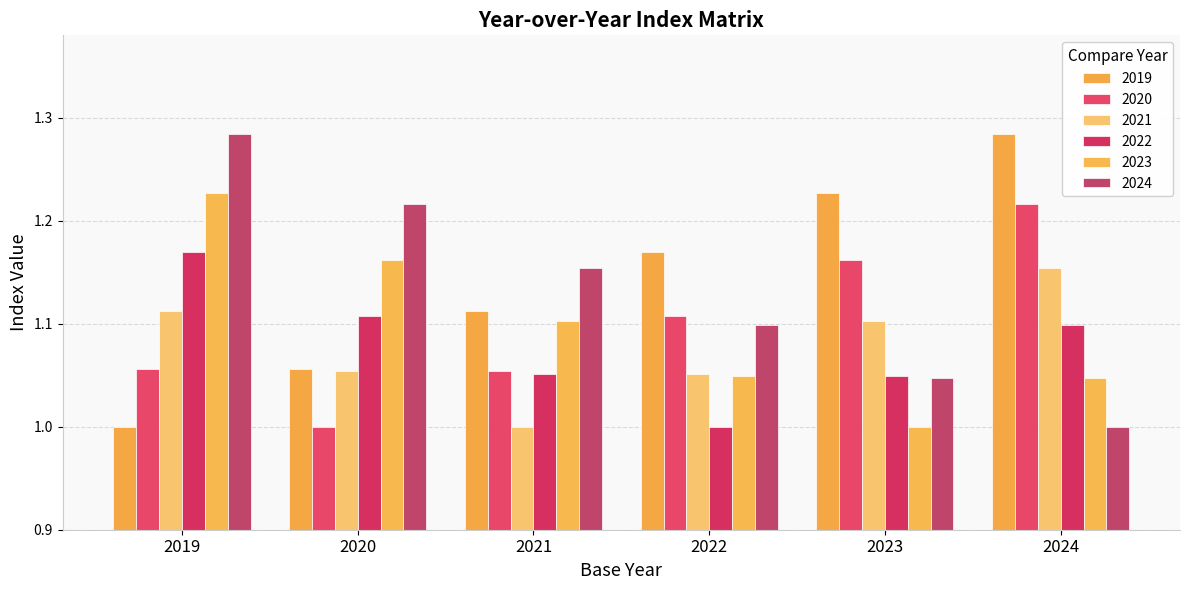

What is the value of the 2021 bar at the 6th from the left?

1.2